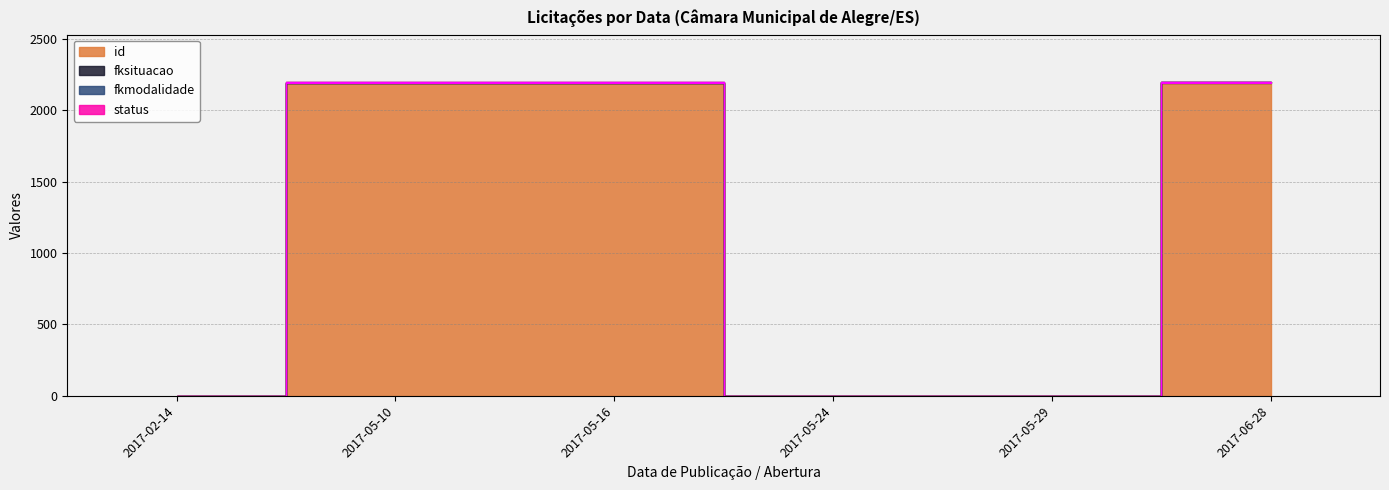

In id, how many points are higher than both neighbors (excluding endpoints)?

1